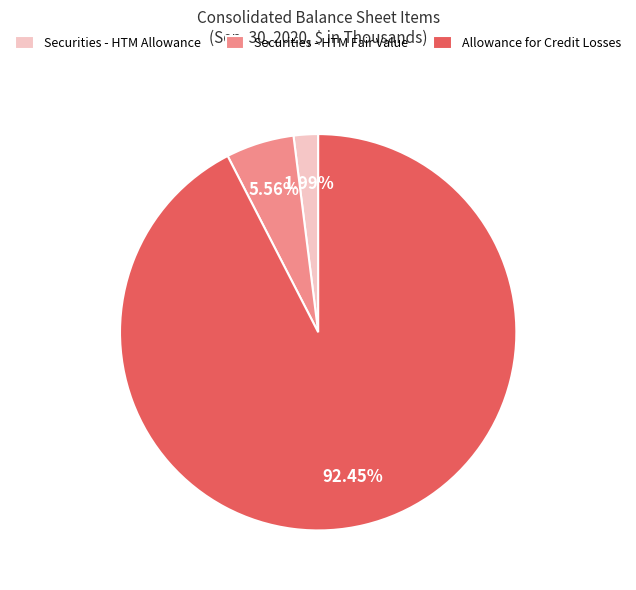

Rank the categories by value from highest to lowest.

Allowance for Credit Losses, Securities - HTM Fair Value, Securities - HTM Allowance